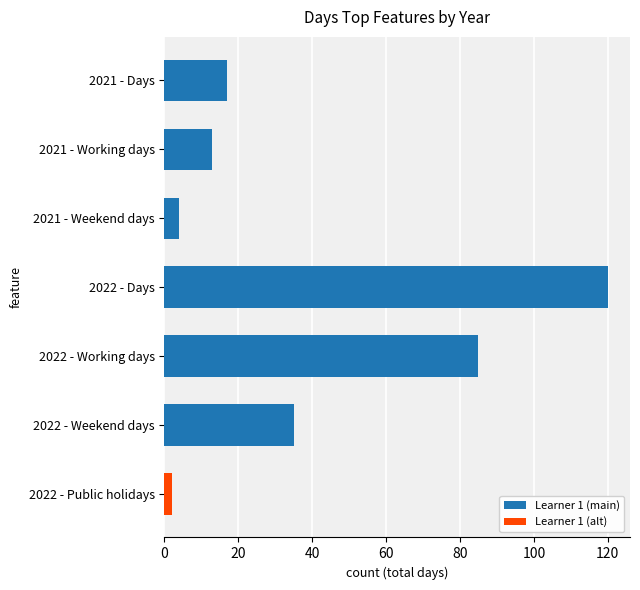

The value at 2021 - Days is 17. True or false?

True